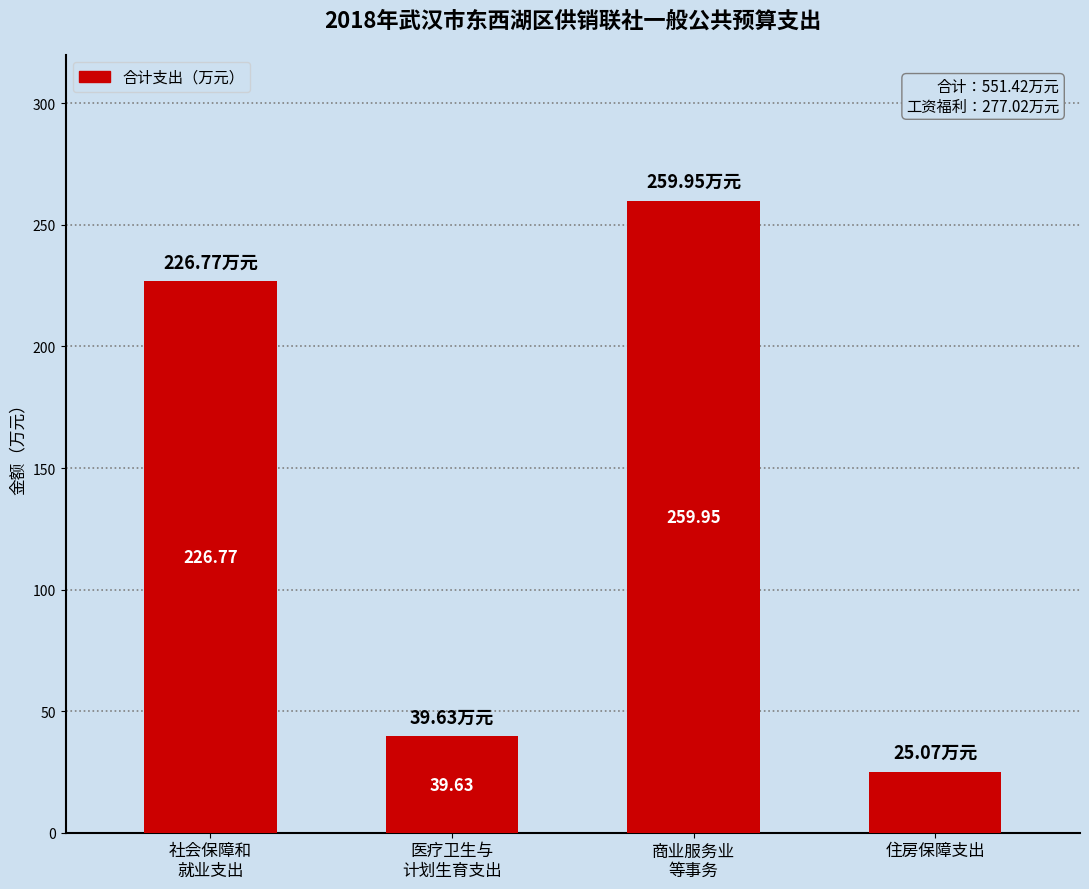

How many data points are above 226?

2